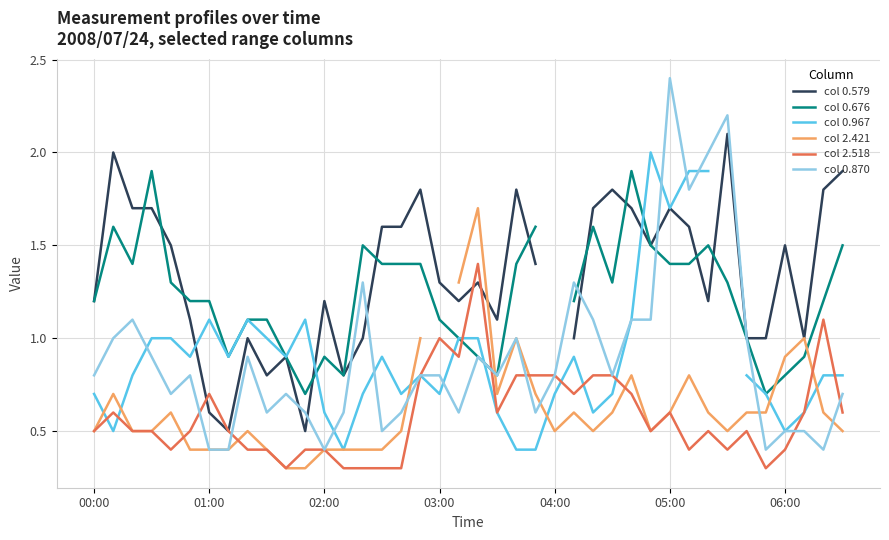

Count the number of categories in the chart.

40